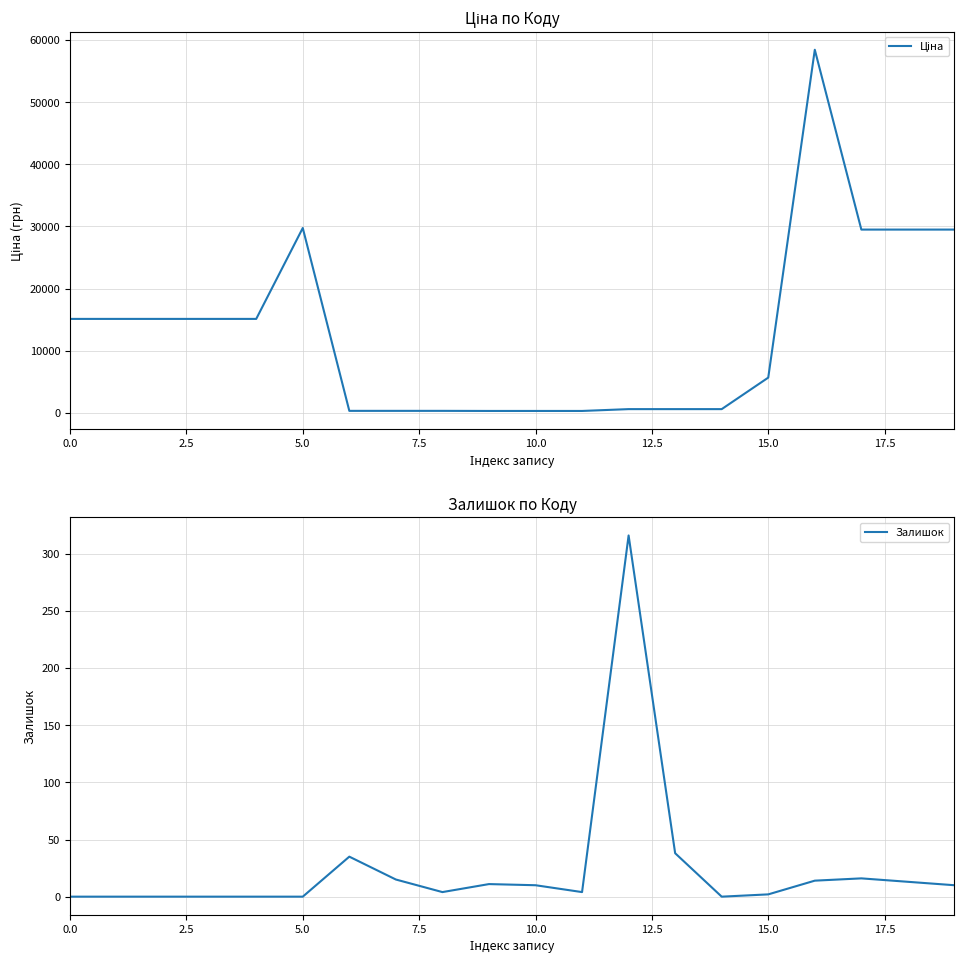

True or false: Ціна and Залишок intersect in this chart.

False